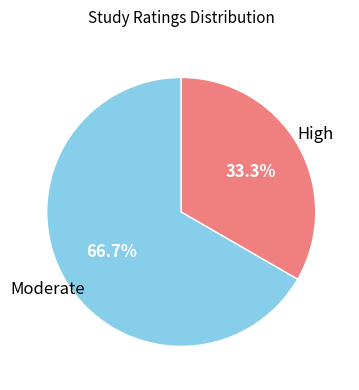

To the nearest percent, what is the combined percentage of Moderate and High?

100%